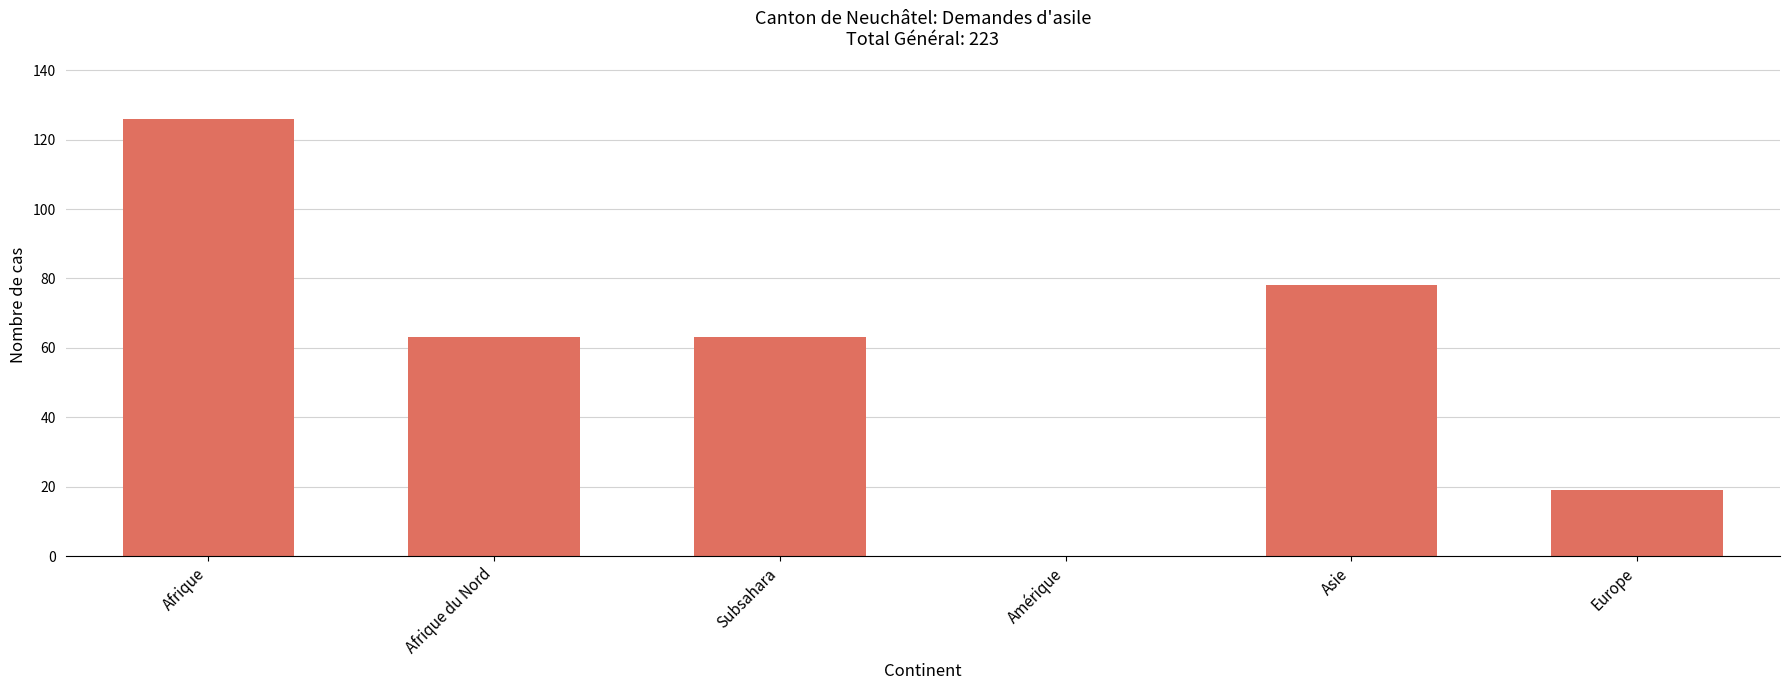

What is the average value?

58